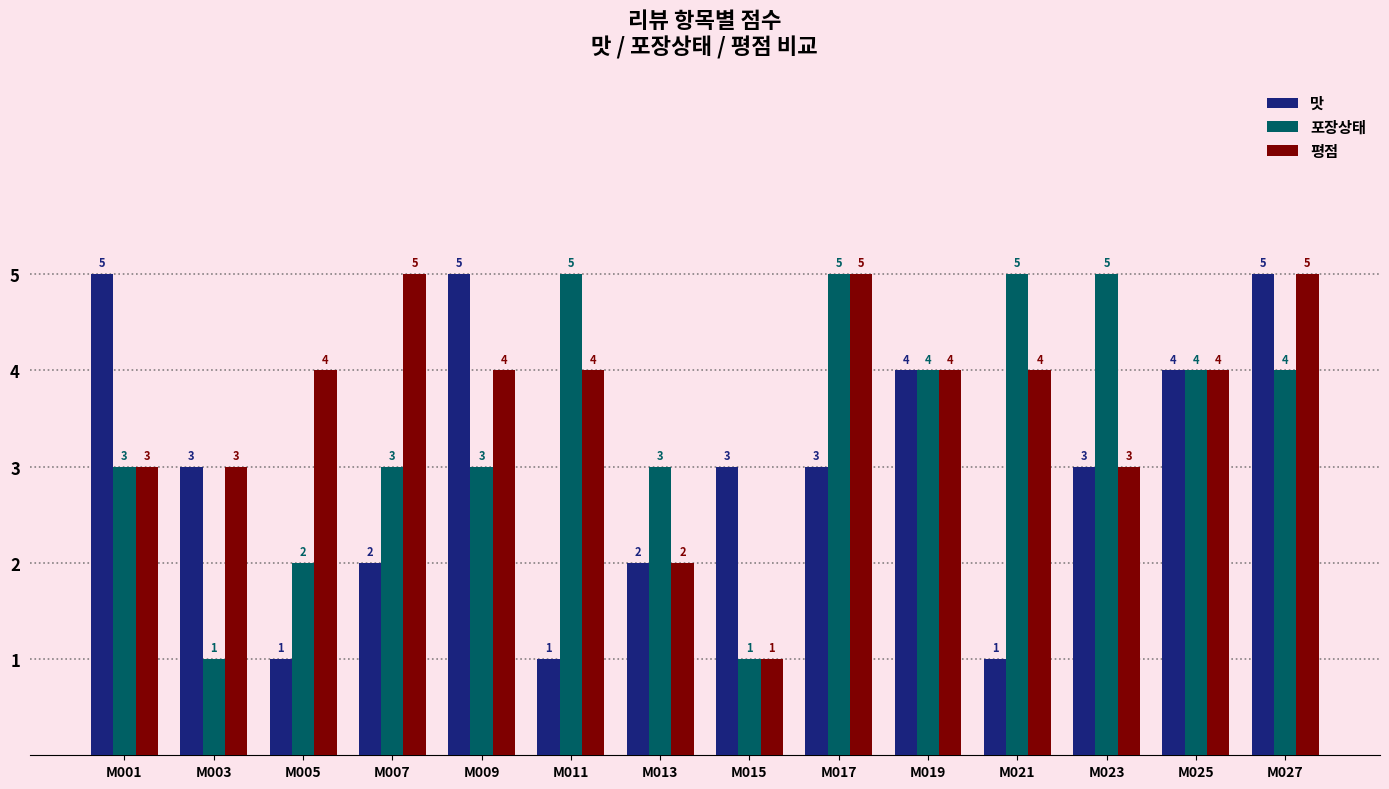

What is the difference between the maximum and minimum values in the 평점 series?

4